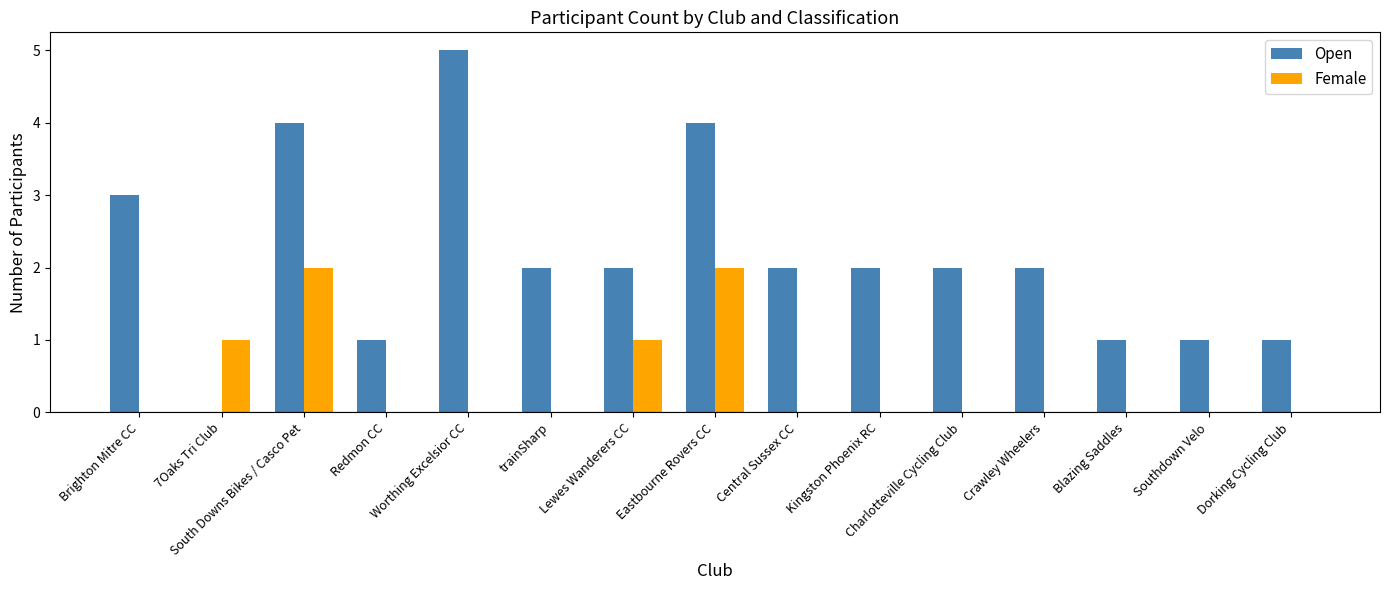

Reading left to right, list all the values displayed in this chart.

Open: Brighton Mitre CC=3	7Oaks Tri Club=0	South Downs Bikes / Casco Pet=4	Redmon CC=1	Worthing Excelsior CC=5	trainSharp=2	Lewes Wanderers CC=2	Eastbourne Rovers CC=4	Central Sussex CC=2	Kingston Phoenix RC=2	Charlotteville Cycling Club=2	Crawley Wheelers=2	Blazing Saddles=1	Southdown Velo=1	Dorking Cycling Club=1
Female: Brighton Mitre CC=0	7Oaks Tri Club=1	South Downs Bikes / Casco Pet=2	Redmon CC=0	Worthing Excelsior CC=0	trainSharp=0	Lewes Wanderers CC=1	Eastbourne Rovers CC=2	Central Sussex CC=0	Kingston Phoenix RC=0	Charlotteville Cycling Club=0	Crawley Wheelers=0	Blazing Saddles=0	Southdown Velo=0	Dorking Cycling Club=0